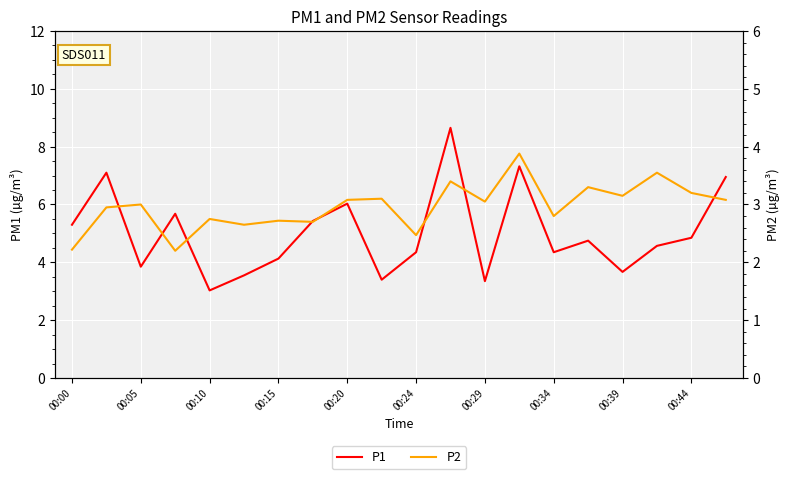

List the series in order of their peak value, highest first.

P1, P2